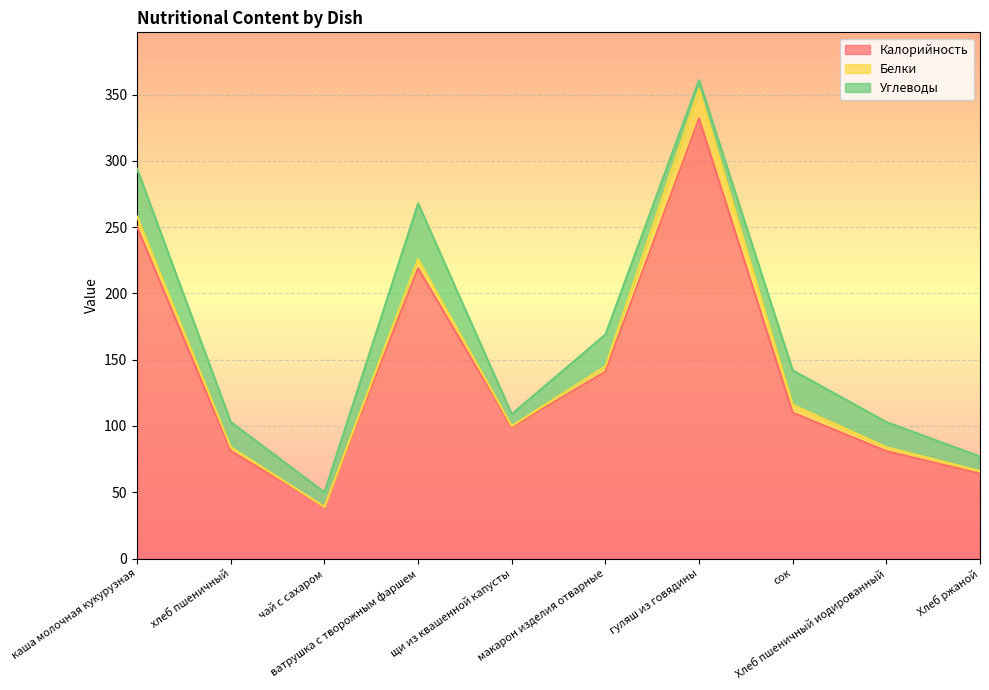

At which category does Углеводы reach its first local valley?

чай с сахаром